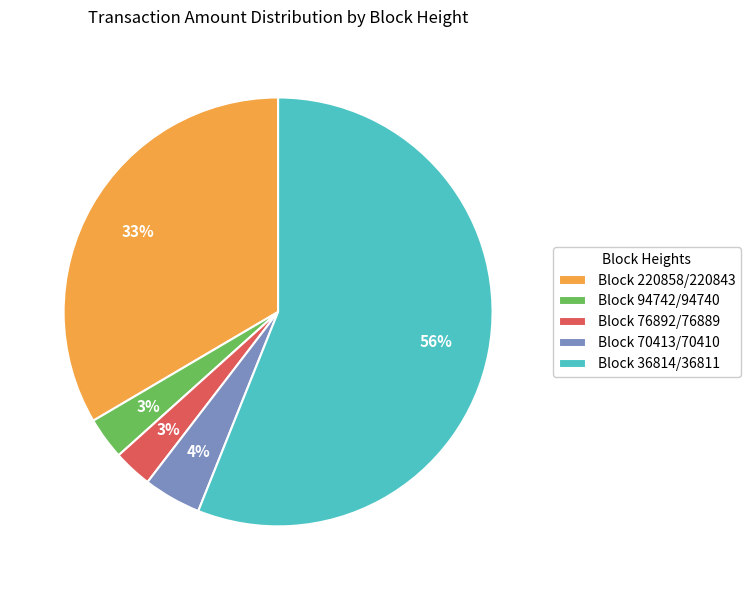

Is the sum of Block 220858/220843 and Block 76892/76889 greater than half?

No